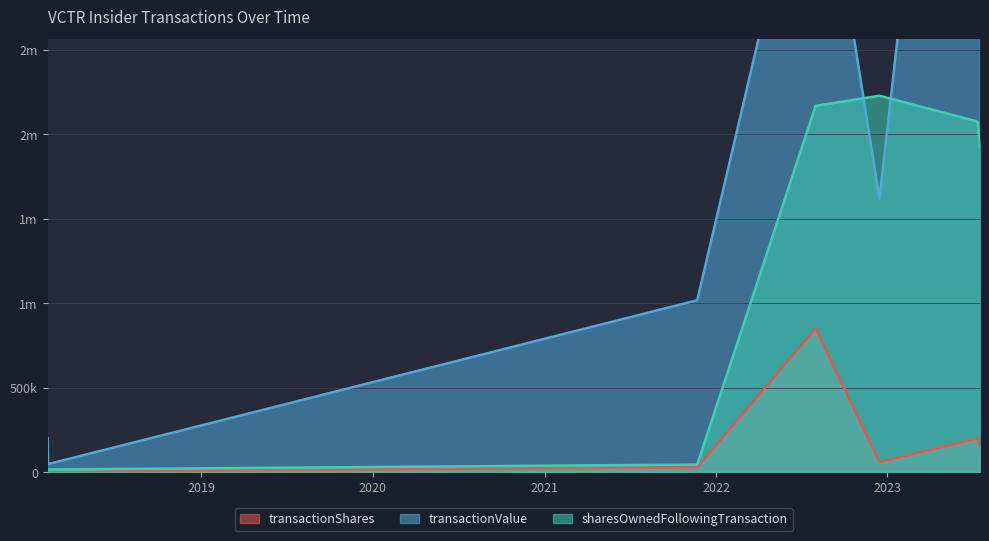

What is the difference between the transactionValue values at 2023-07-17 and 2022-08-01?

1025622